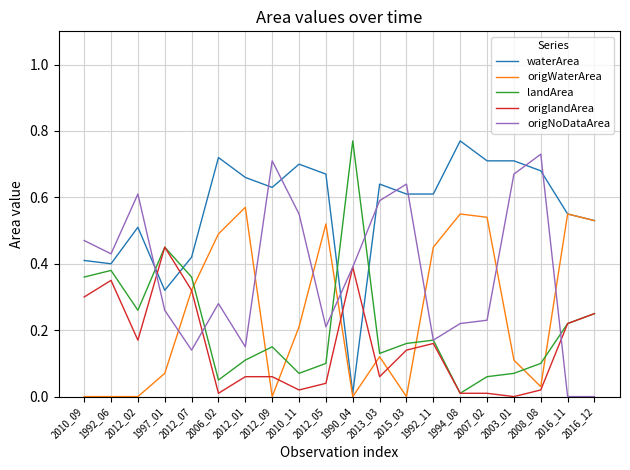

Between 2015_03 and 2016_12, which series saw the biggest shift?

origNoDataArea